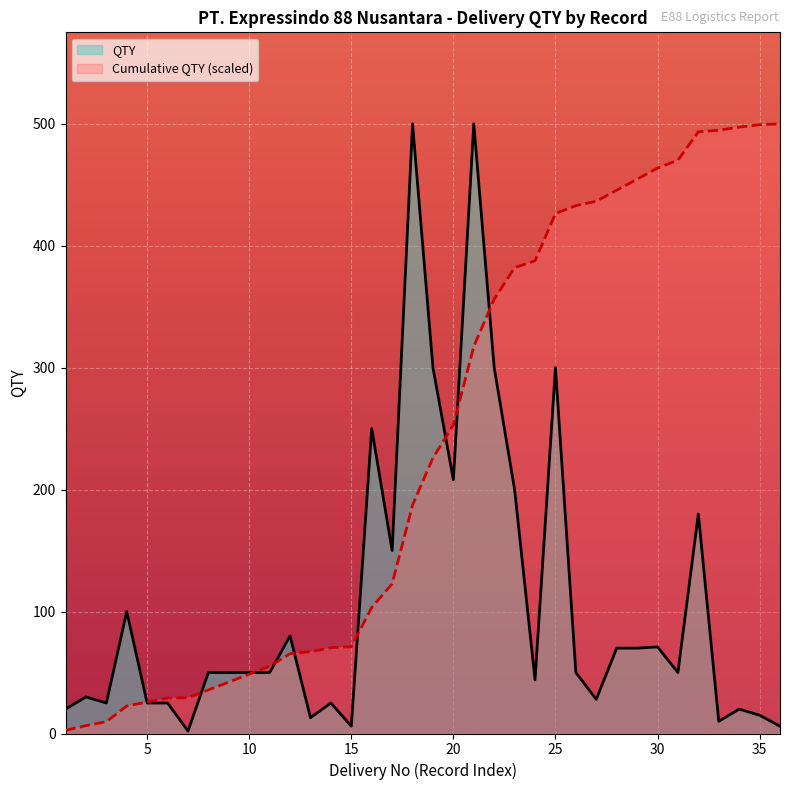

What is the maximum value shown in the chart?

500.0